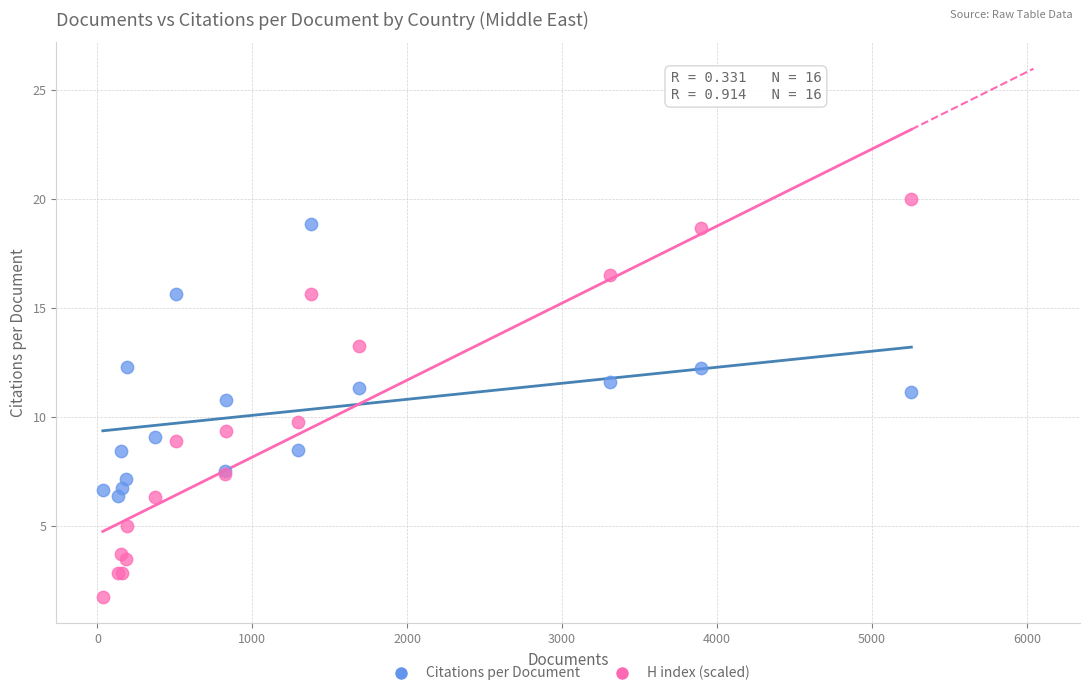

Which series reaches the maximum Y coordinate?

H index (scaled)